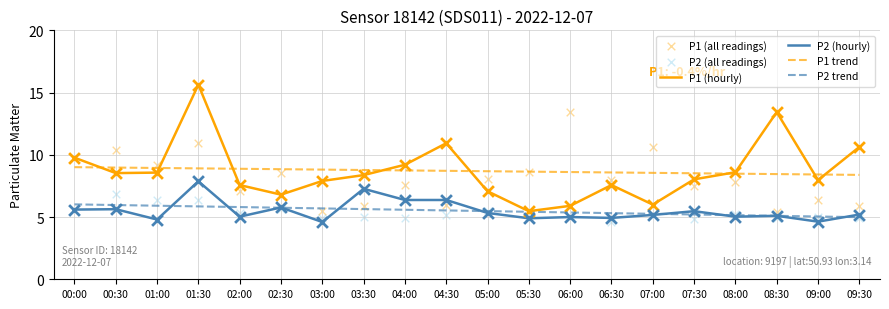

What are all the series names shown in the legend?

P1 (hourly), P2 (hourly), P1 trend, P2 trend, P1 (all readings), P2 (all readings)